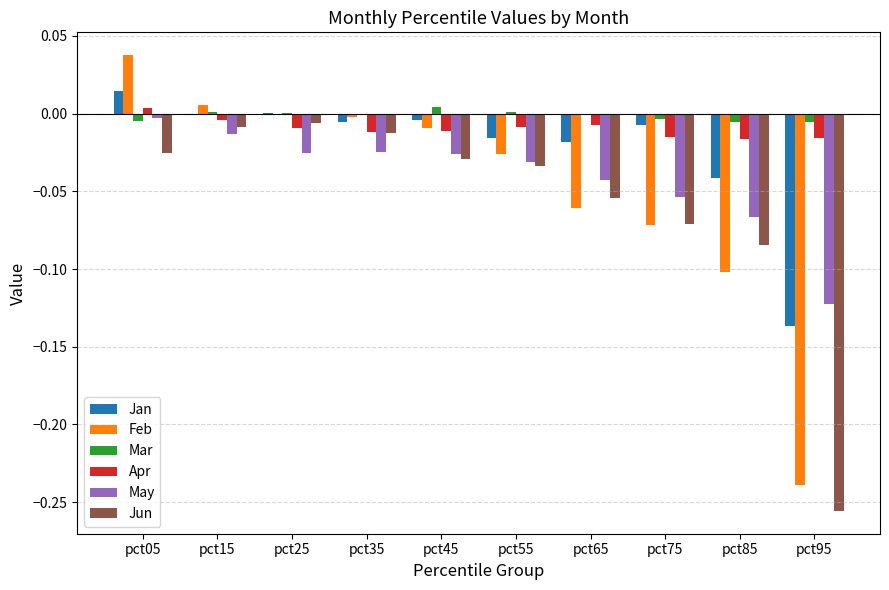

At which label does Jan reach its peak?

pct05